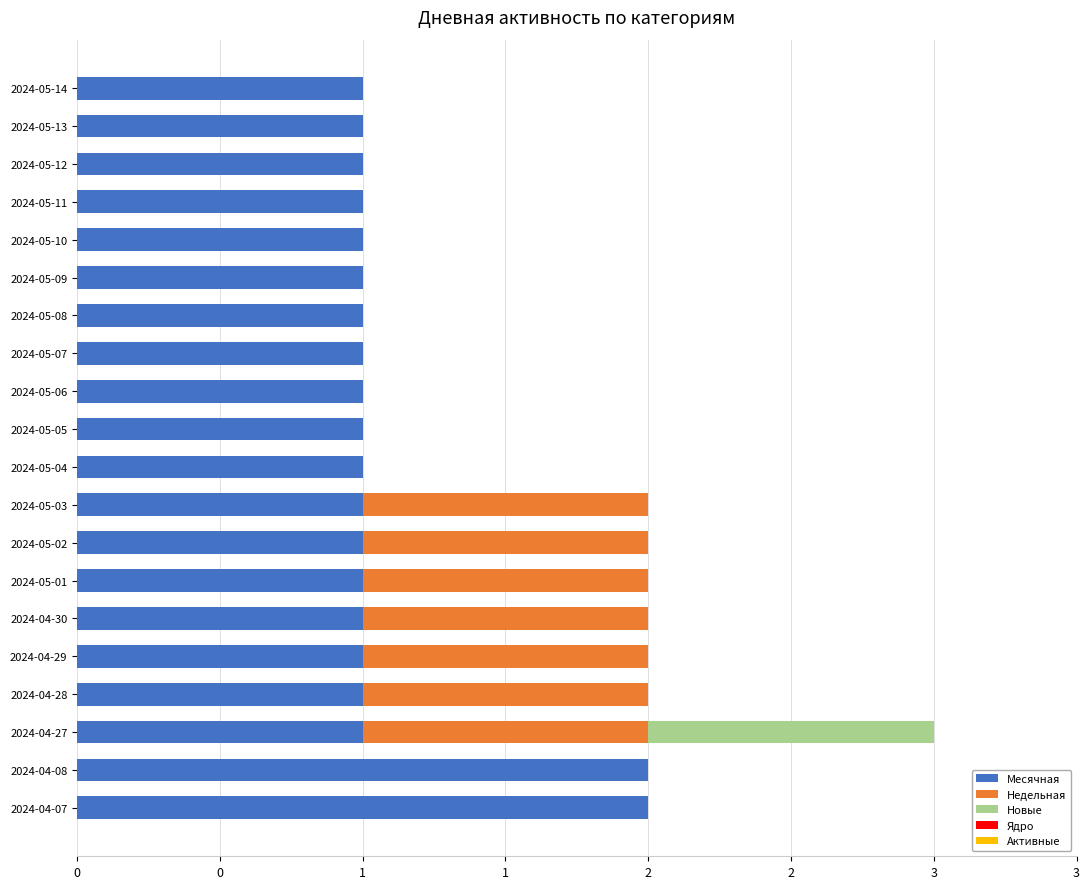

Which series has the widest spread of values?

Месячная